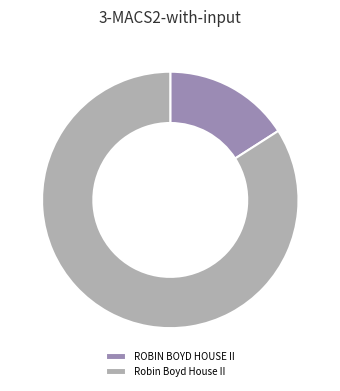

Which category accounts for the majority?

Robin Boyd House II